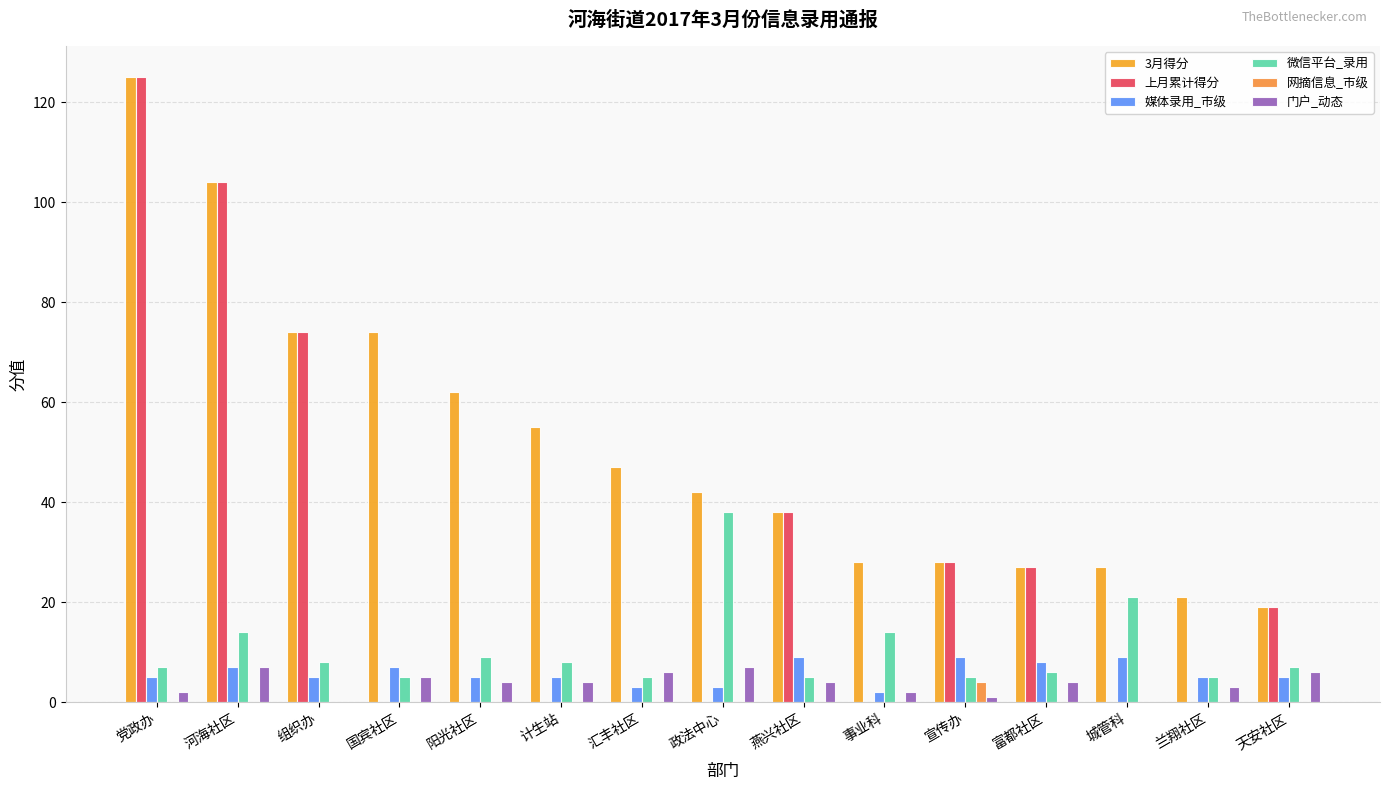

At which category is the sum across all series the highest?

党政办